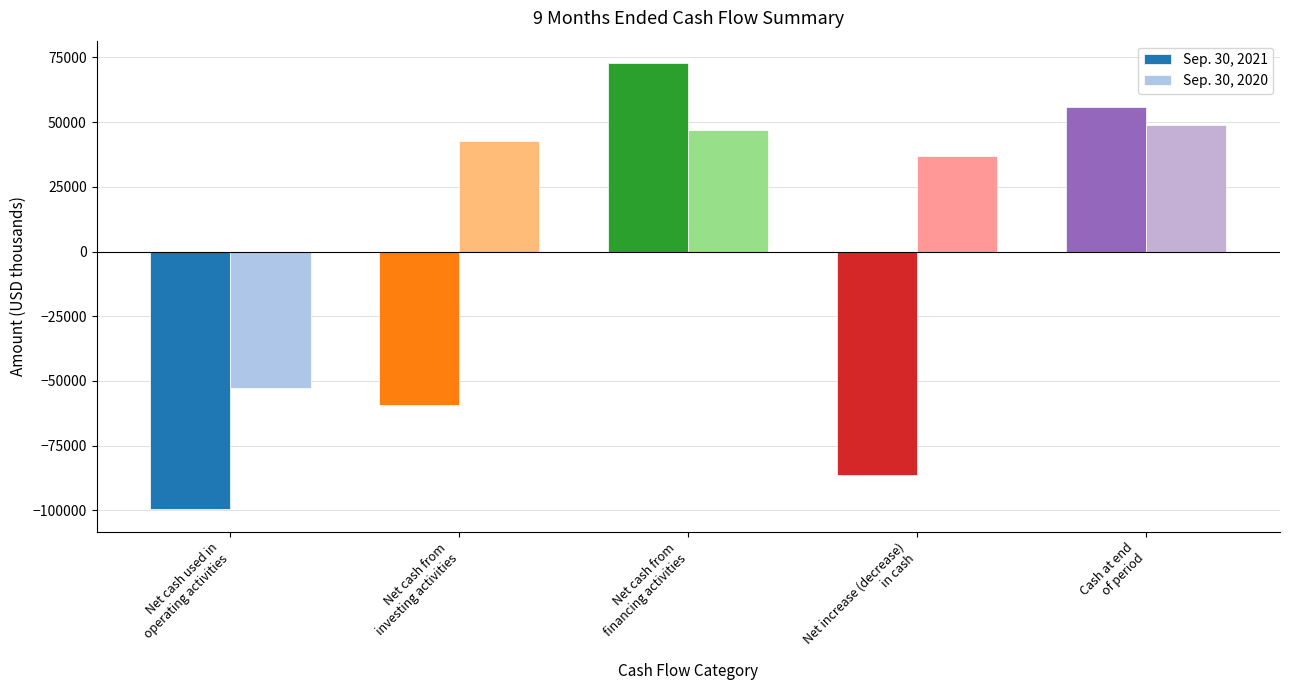

Rank the series by their maximum value, from lowest to highest.

Sep. 30, 2020, Sep. 30, 2021